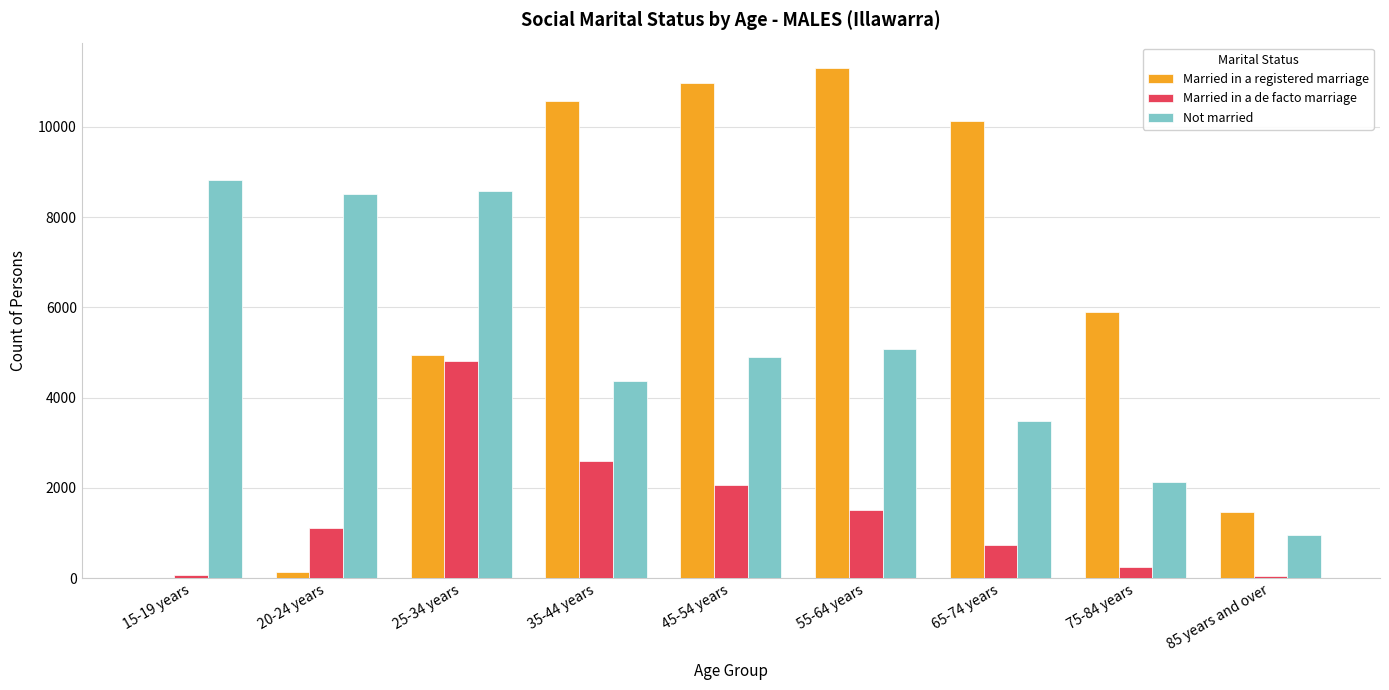

Which series has the largest total across all categories?

Married in a registered marriage